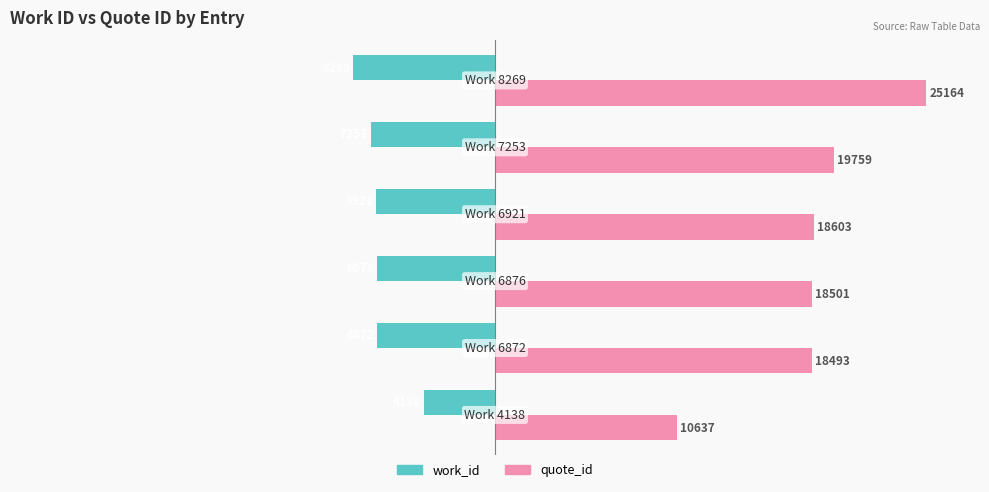

What are all the series names shown in the legend?

work_id, quote_id